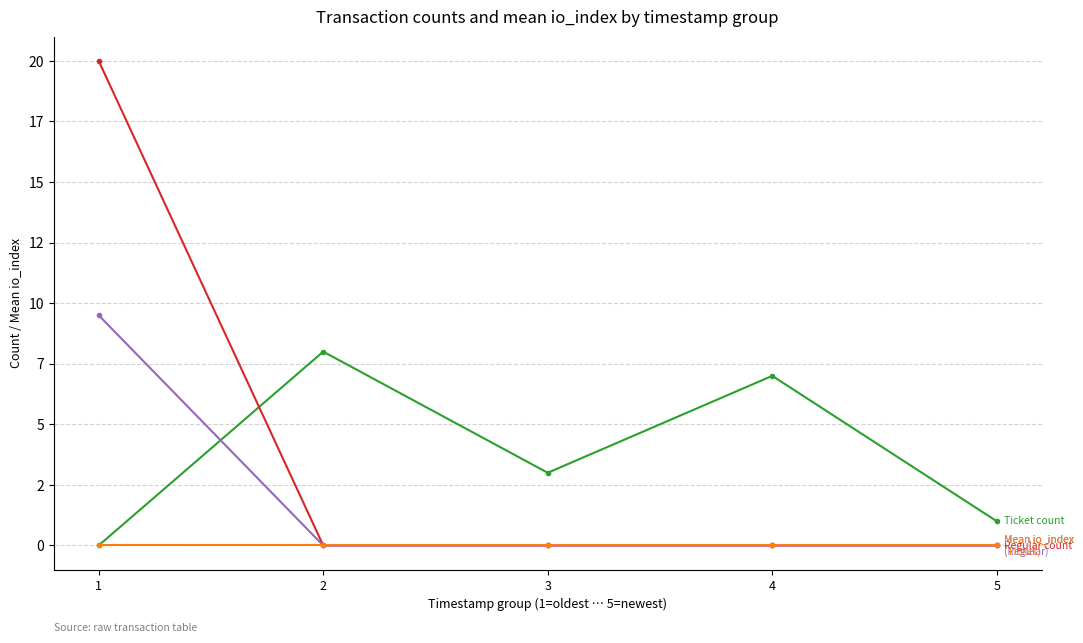

Which has a higher value, 1 or 4?

4